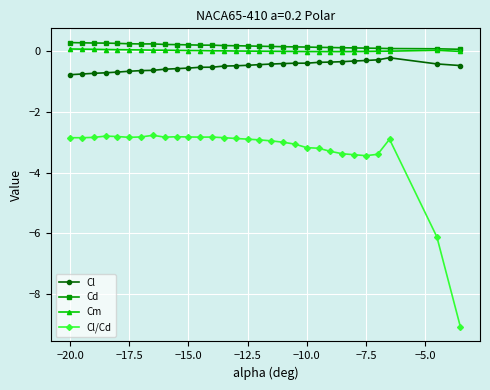

True or false: Cl and Cm cross at least once.

False